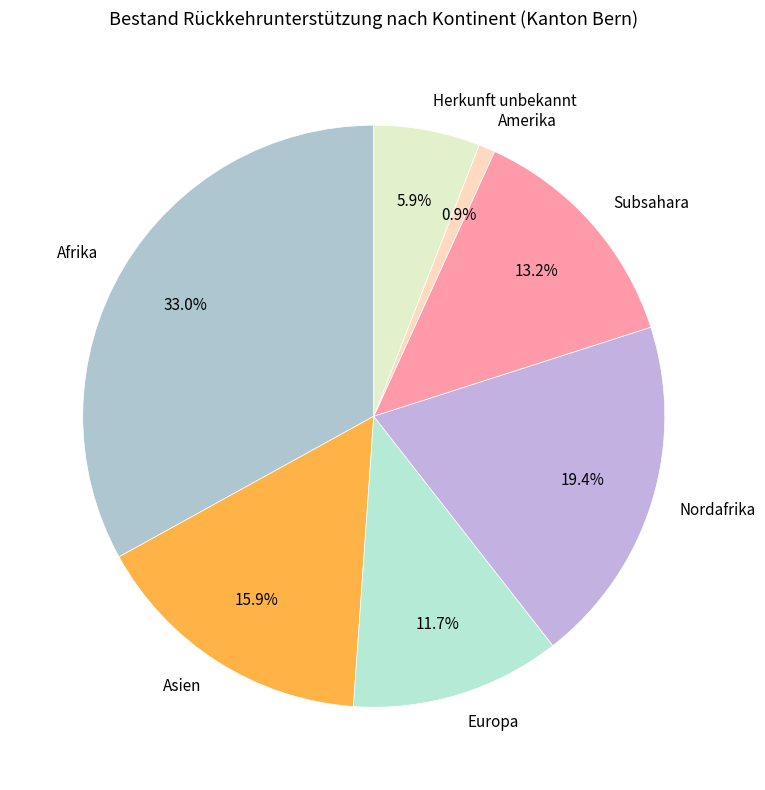

To the nearest percent, what portion does Amerika represent?

1%